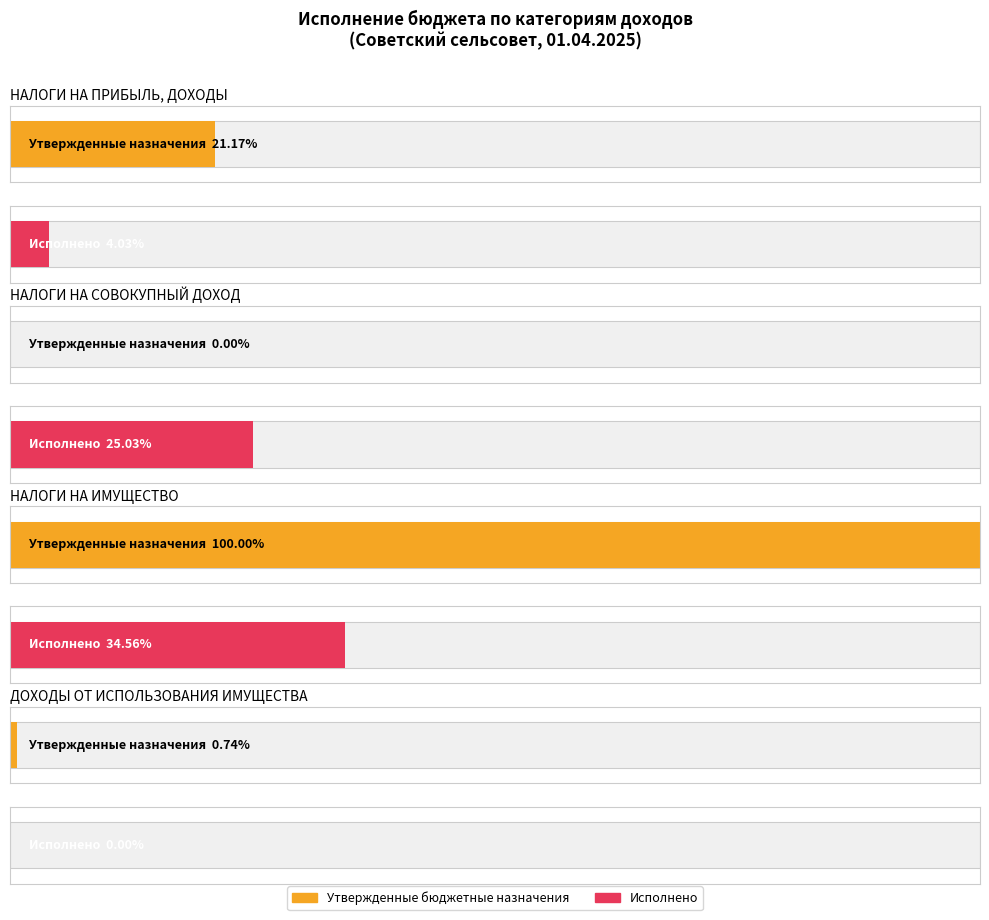

At which label does Утвержденные бюджетные назначения reach its minimum?

НАЛОГИ НА СОВОКУПНЫЙ ДОХОД